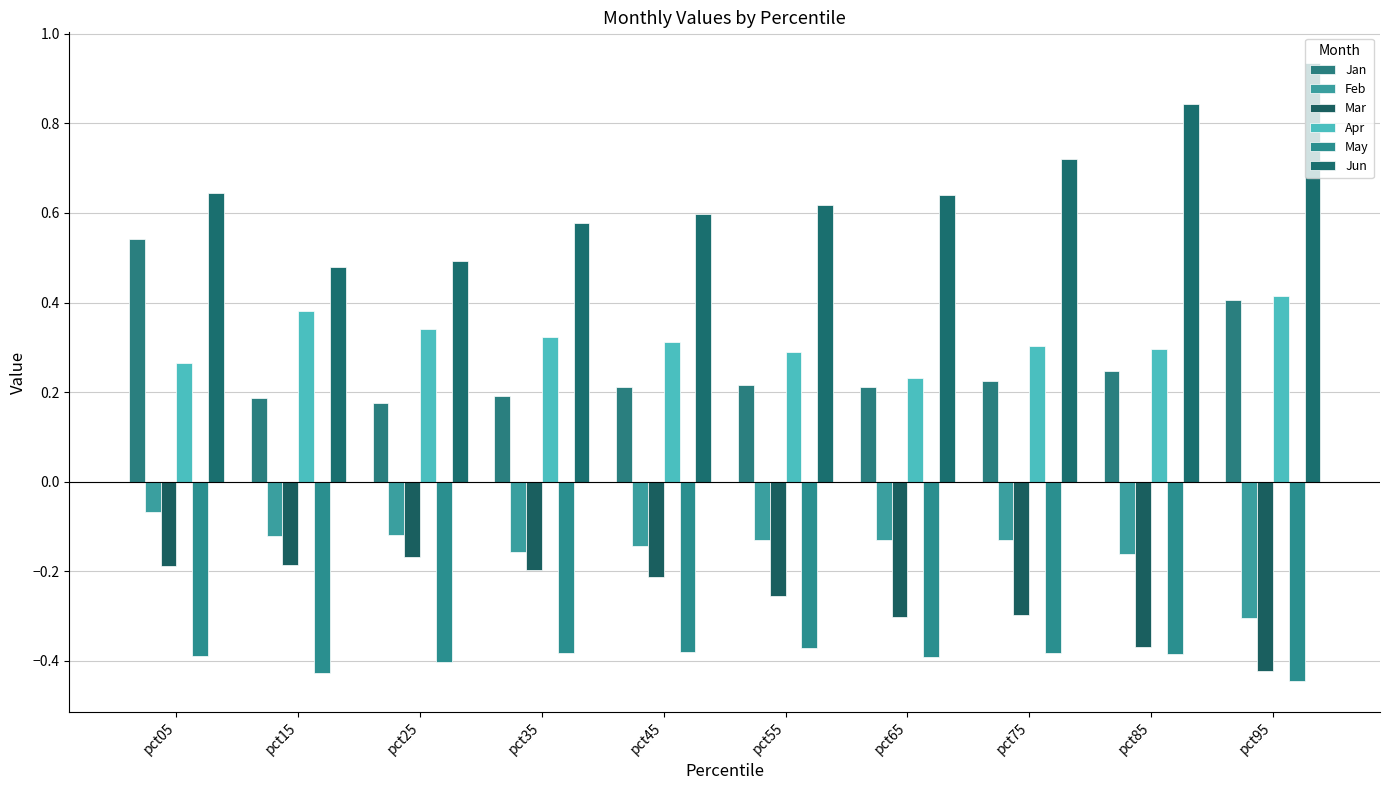

List the series in order of their peak value, highest first.

Jun, Jan, Apr, Feb, Mar, May